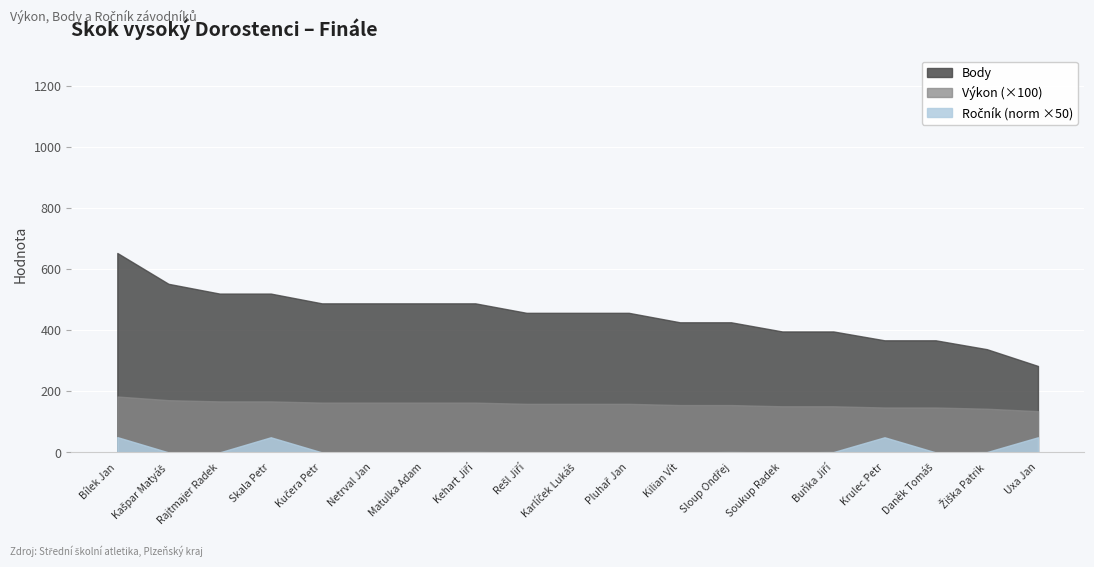

What is the highest value of the Body series?

653.0